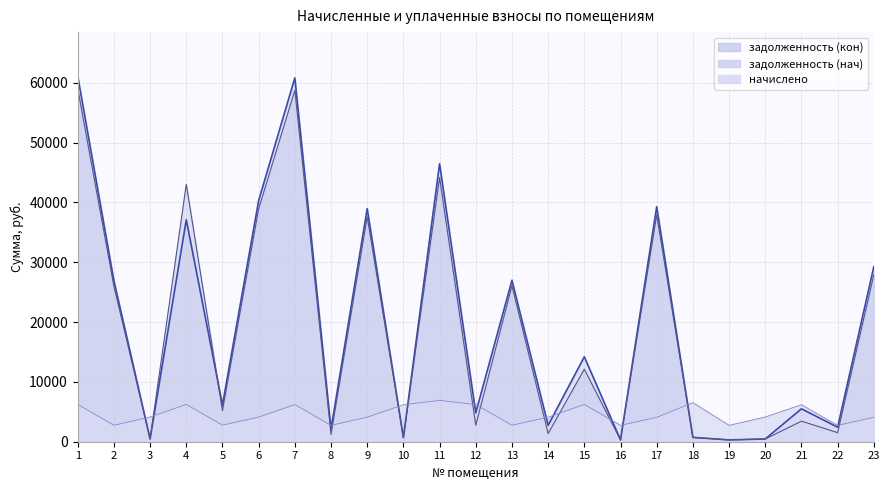

Which series ends up on top after the final intersection of задолженность (нач) and начислено?

задолженность (нач)